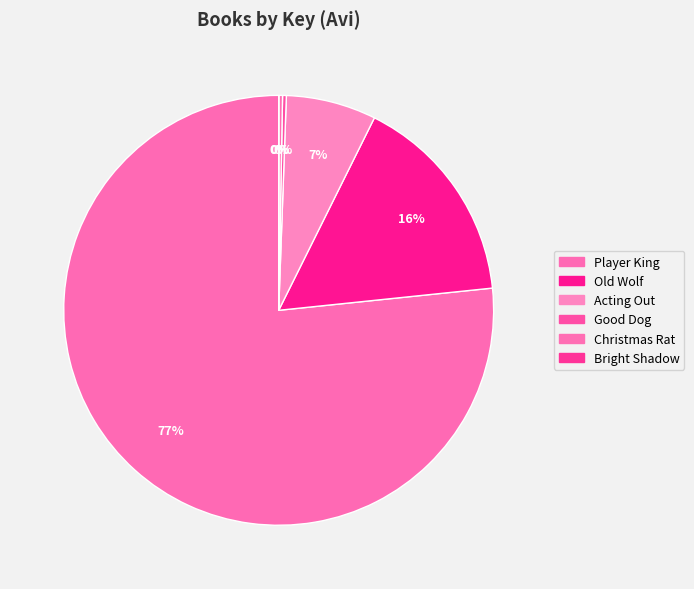

Rank the categories by value from lowest to highest.

Bright Shadow, Good Dog, Christmas Rat, Acting Out, Old Wolf, Player King